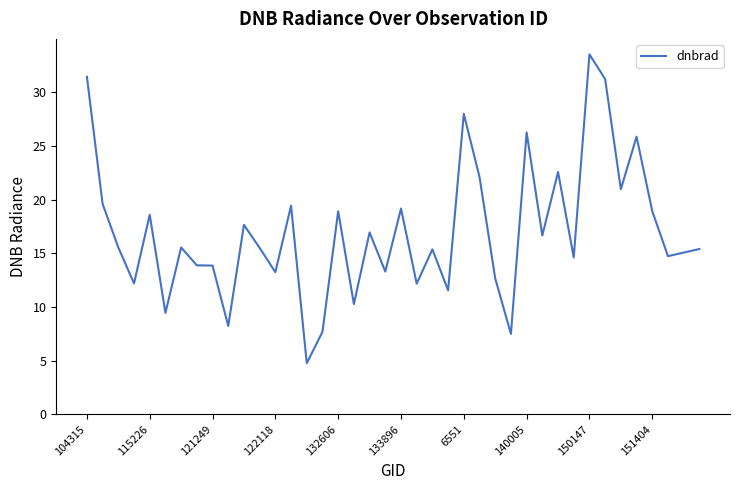

What is the maximum value shown in the chart?

33.6